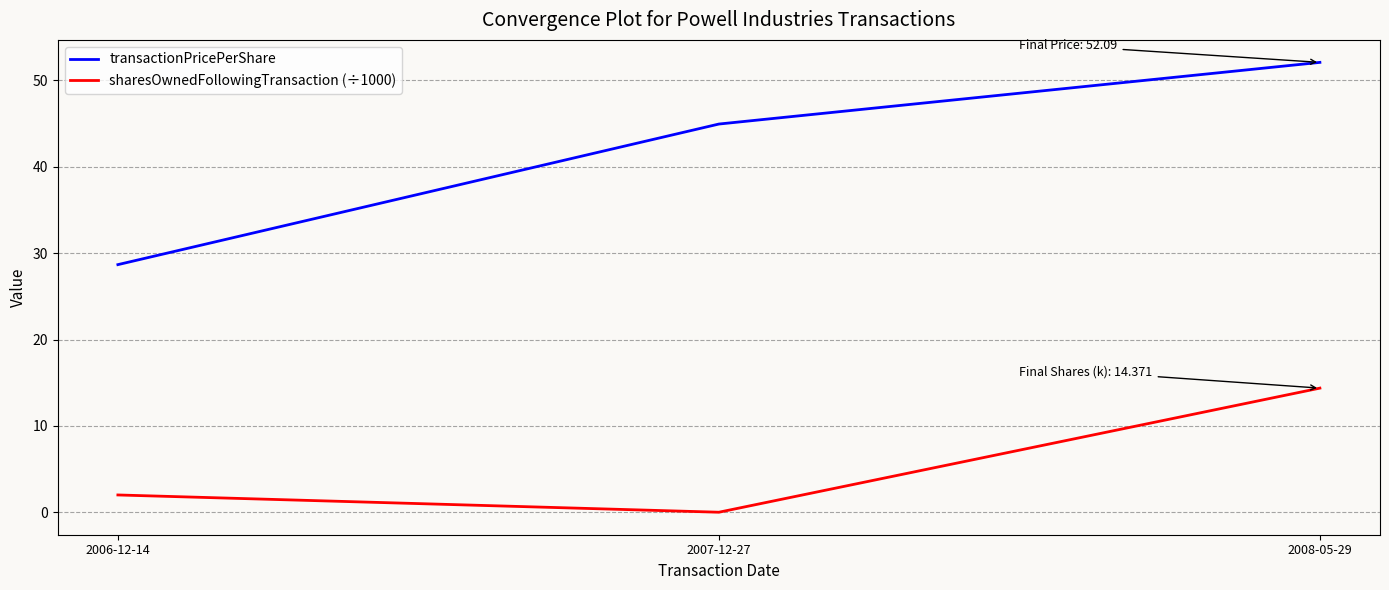

What is the sum of the sharesOwnedFollowingTransaction (÷1000) values at 2007-12-27 and 2008-05-29?

14.4